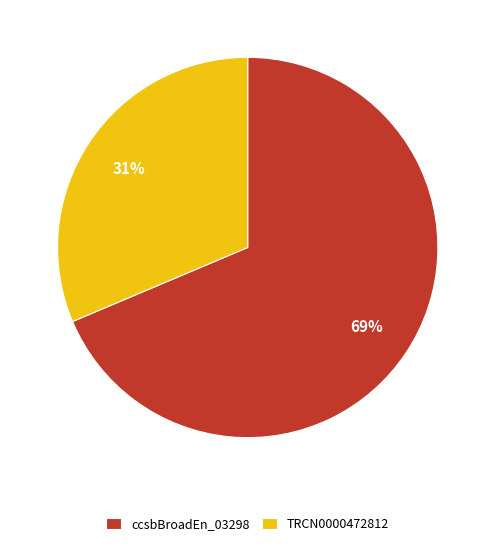

What is the smallest slice in the pie chart?

TRCN0000472812